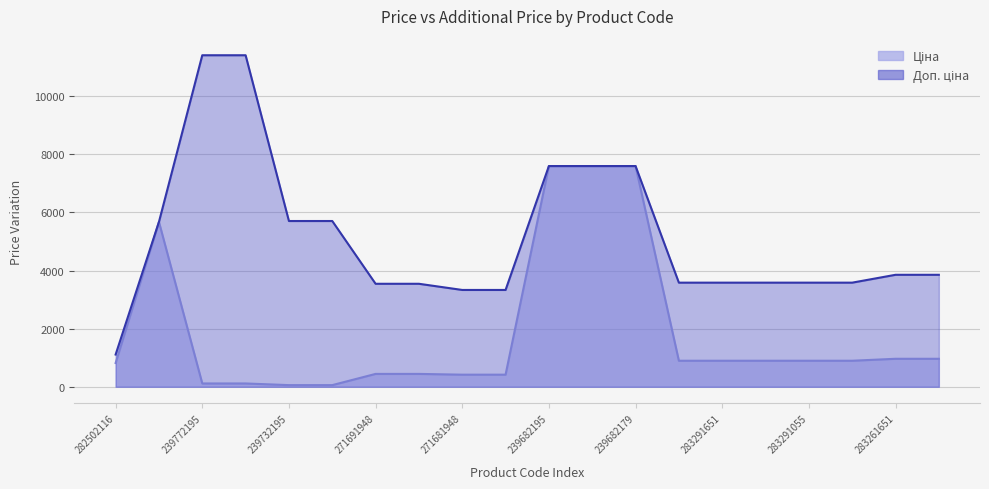

True or false: Ціна has a value of 509.6 at 283261651.

False